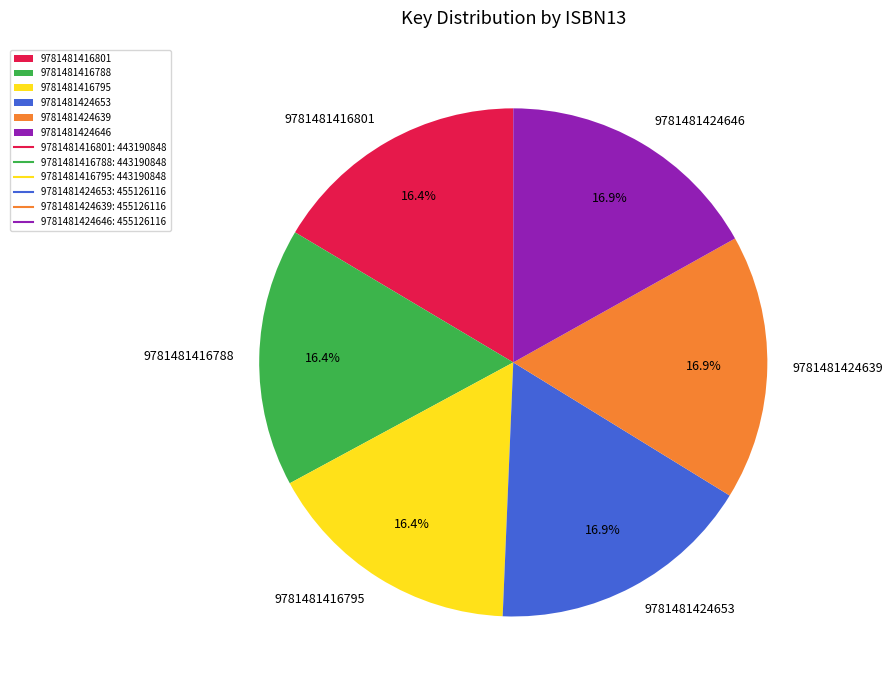

Is it true that 9781481424646 is 17% of the pie?

True